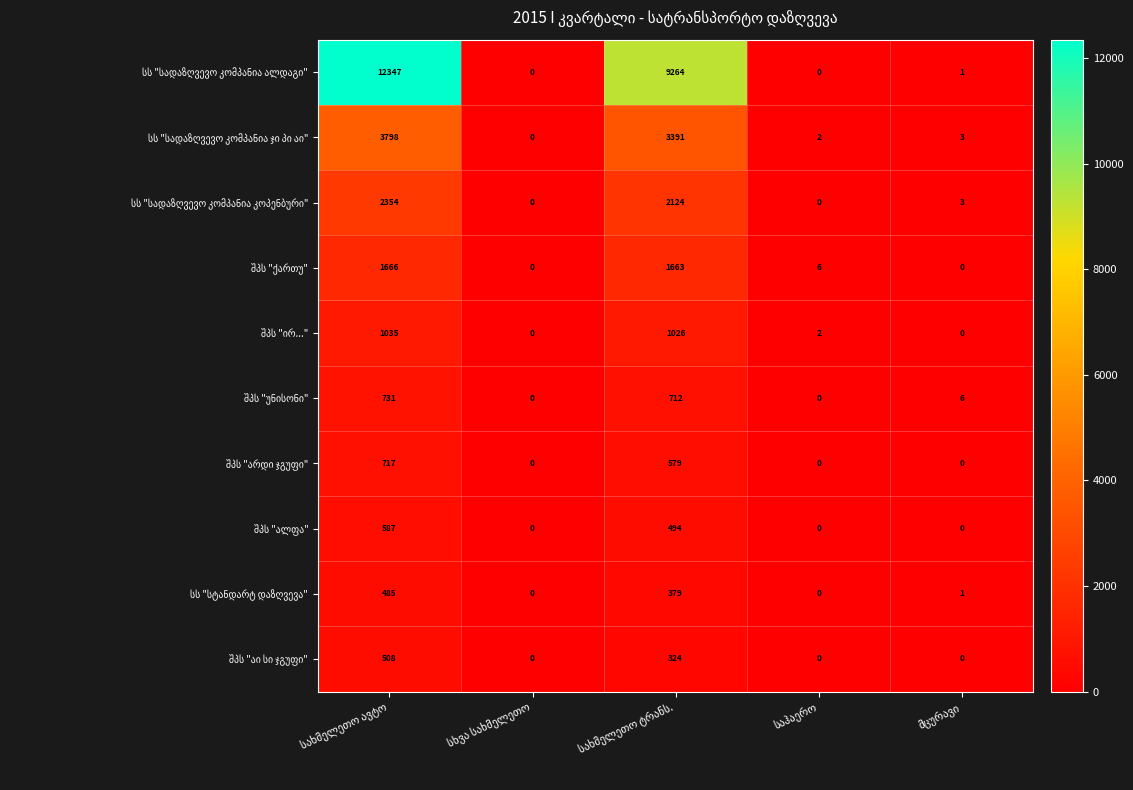

At how many categories does at least one series exceed 3092?

2